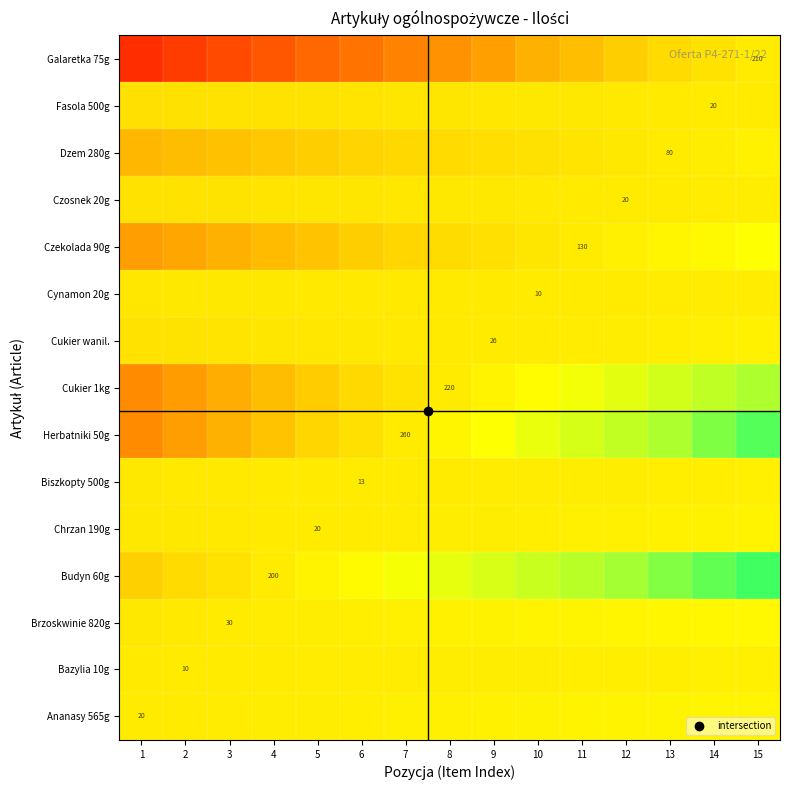

What is the difference between the maximum and minimum values in the Galaretka 75g series?

40.4